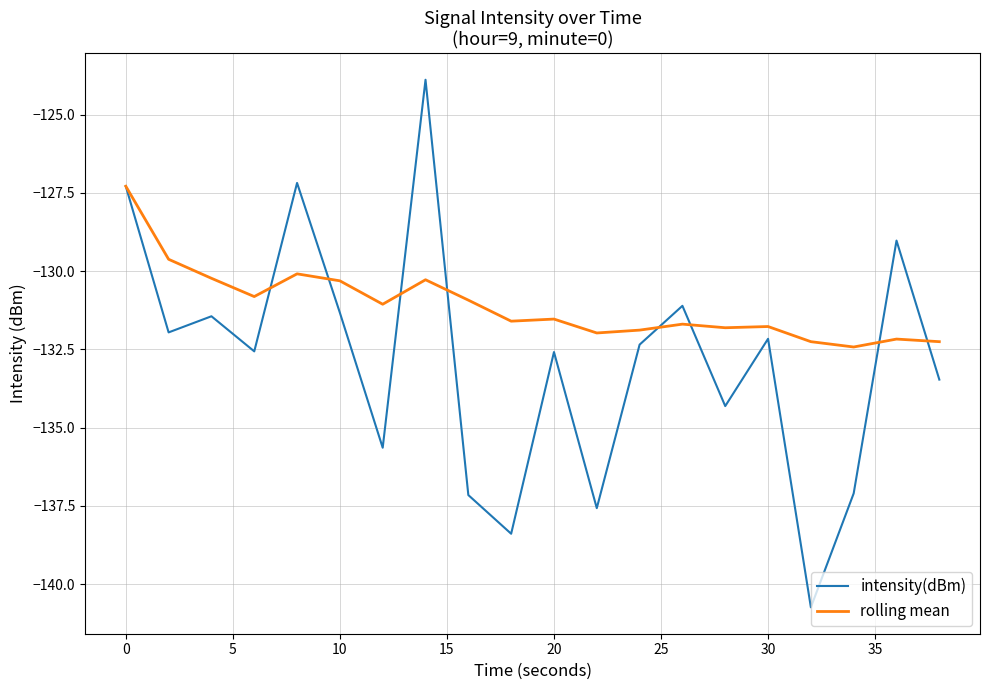

Which series has the widest spread of values?

intensity(dBm)